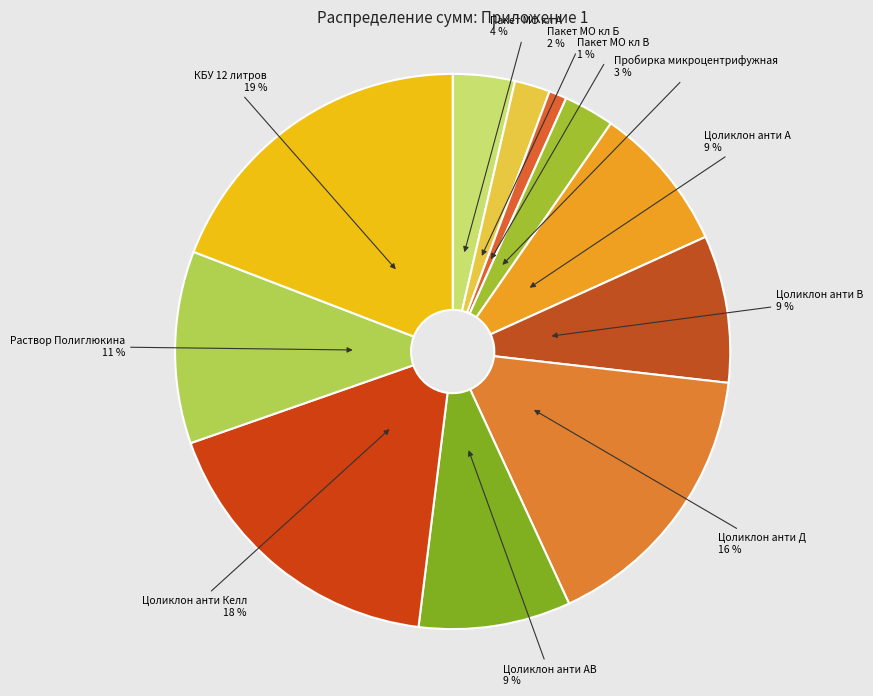

Do Пробирка микроцентрифужная and КБУ 12 литров together represent more than half of the pie?

No